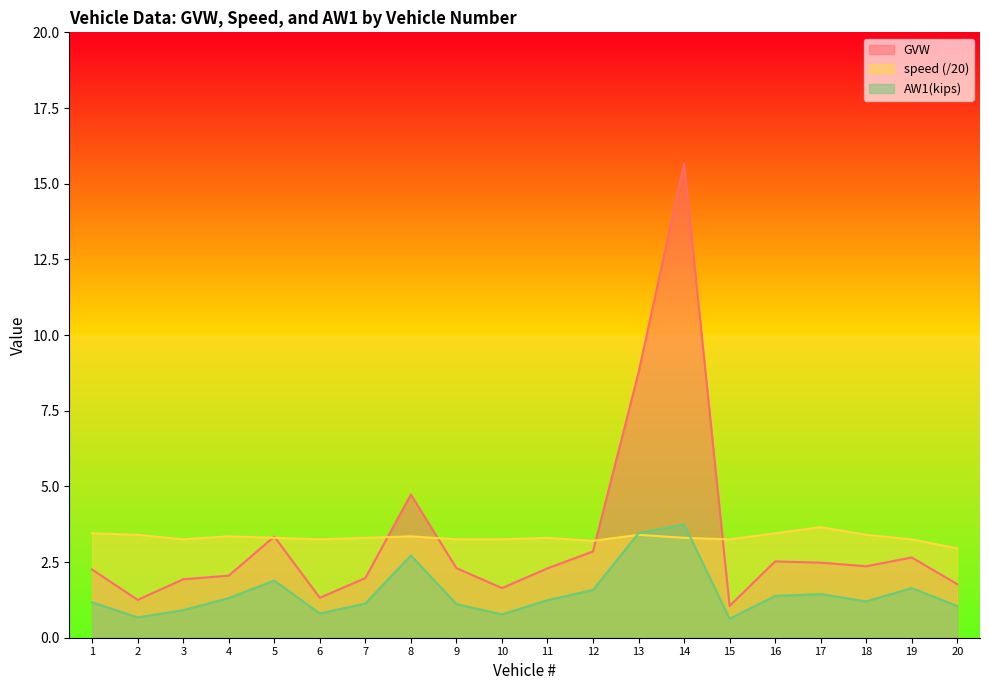

Which category has the highest value across all series?

14